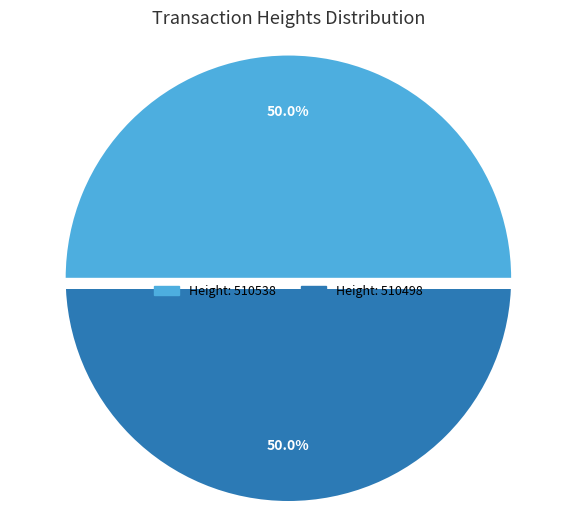

Which slice is the smallest?

510498